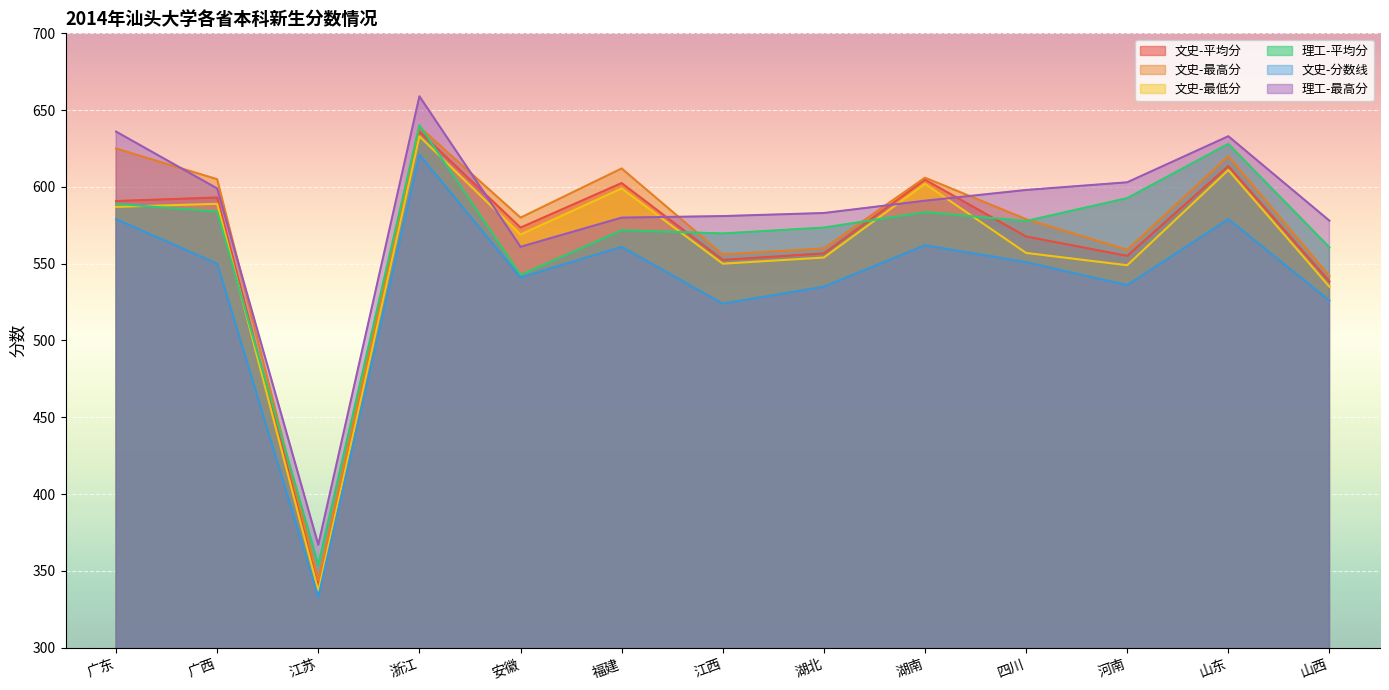

List the labels in order of 文史-最高分 value, largest first.

浙江, 广东, 山东, 福建, 湖南, 广西, 安徽, 四川, 湖北, 河南, 江西, 山西, 江苏